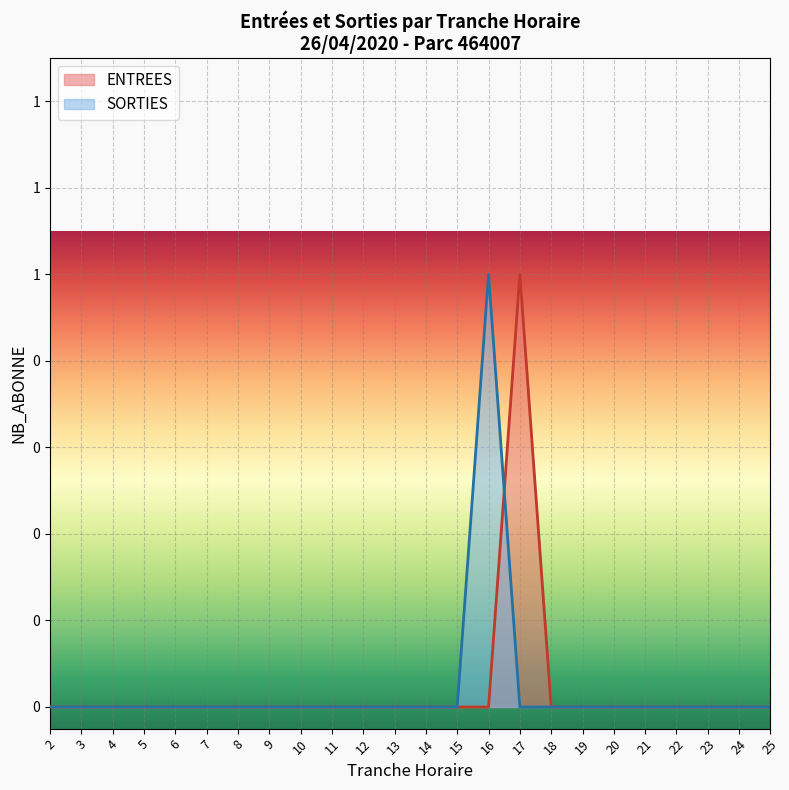

What are all the series names shown in the legend?

ENTREES, SORTIES